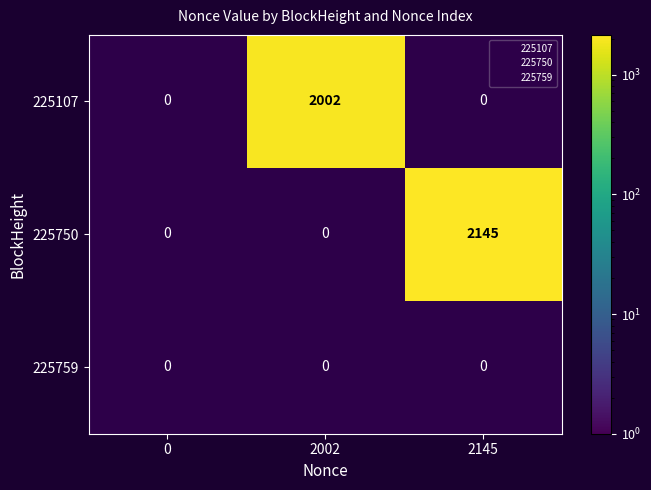

How many values in row_0 are above zero?

1